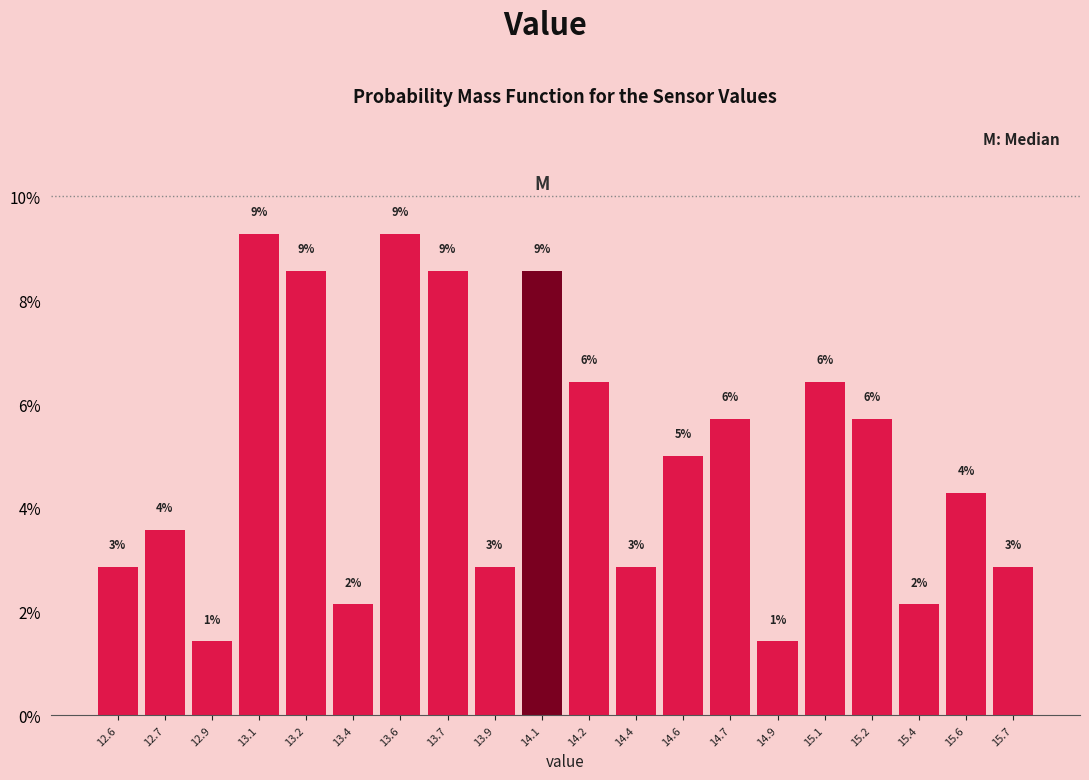

How many bars are there in total?

20